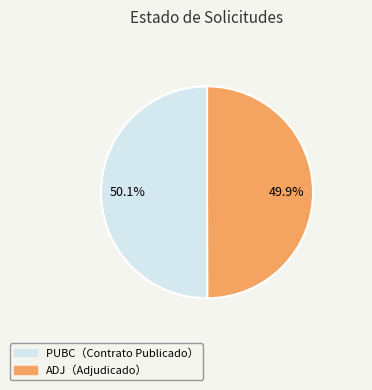

Is there a majority slice in this chart?

Yes